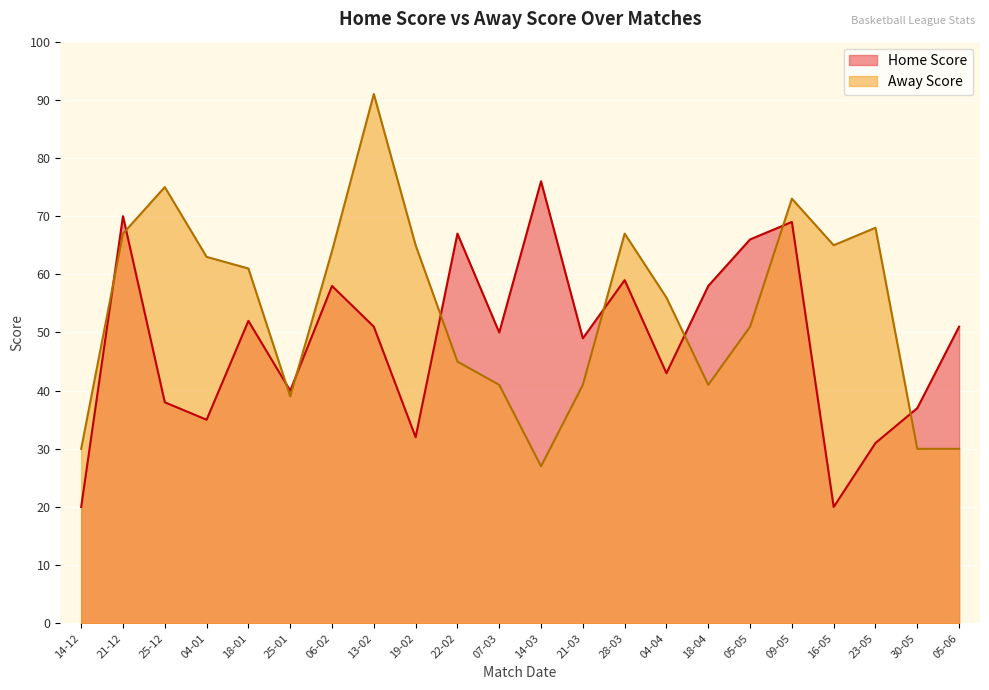

Between 18-01 and 25-01, which series saw the biggest shift?

Away Score